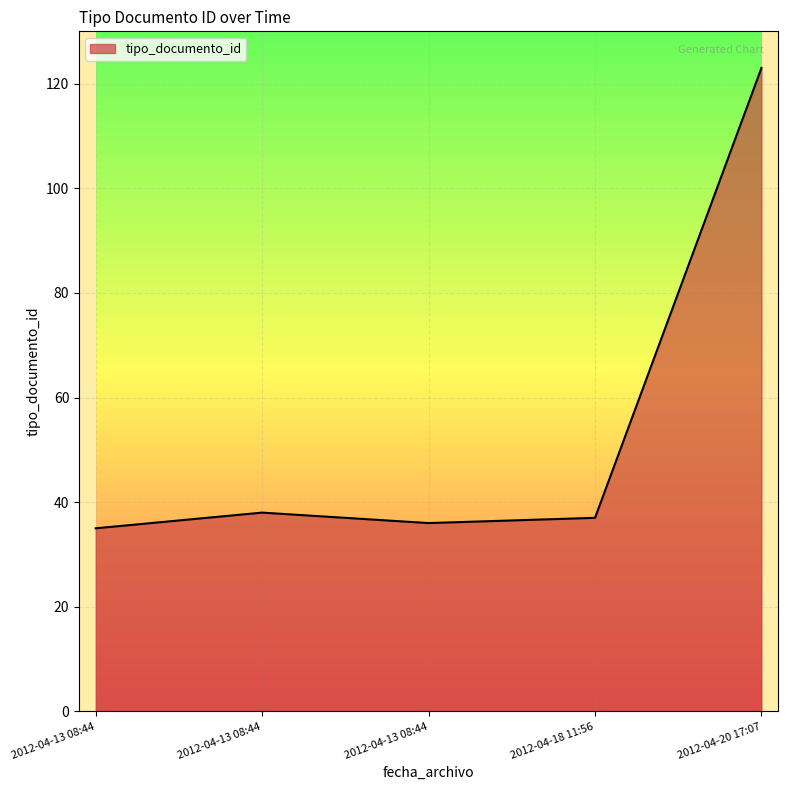

How many lines are shown in the chart?

1